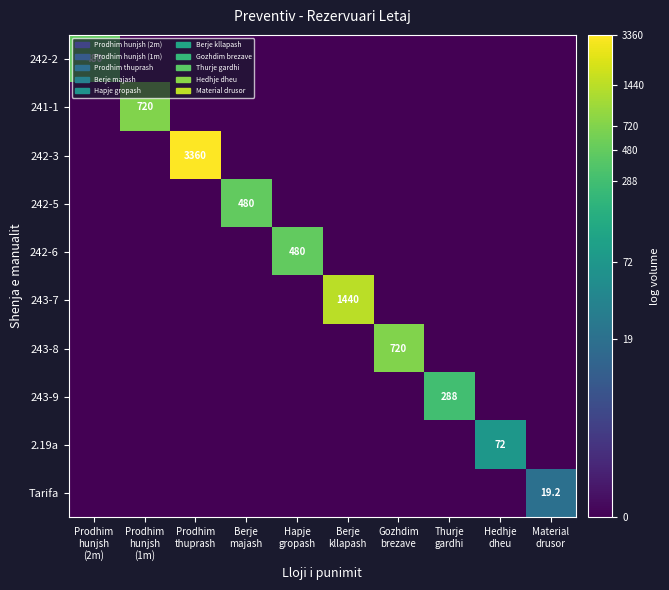

Count the number of data series in this chart.

10